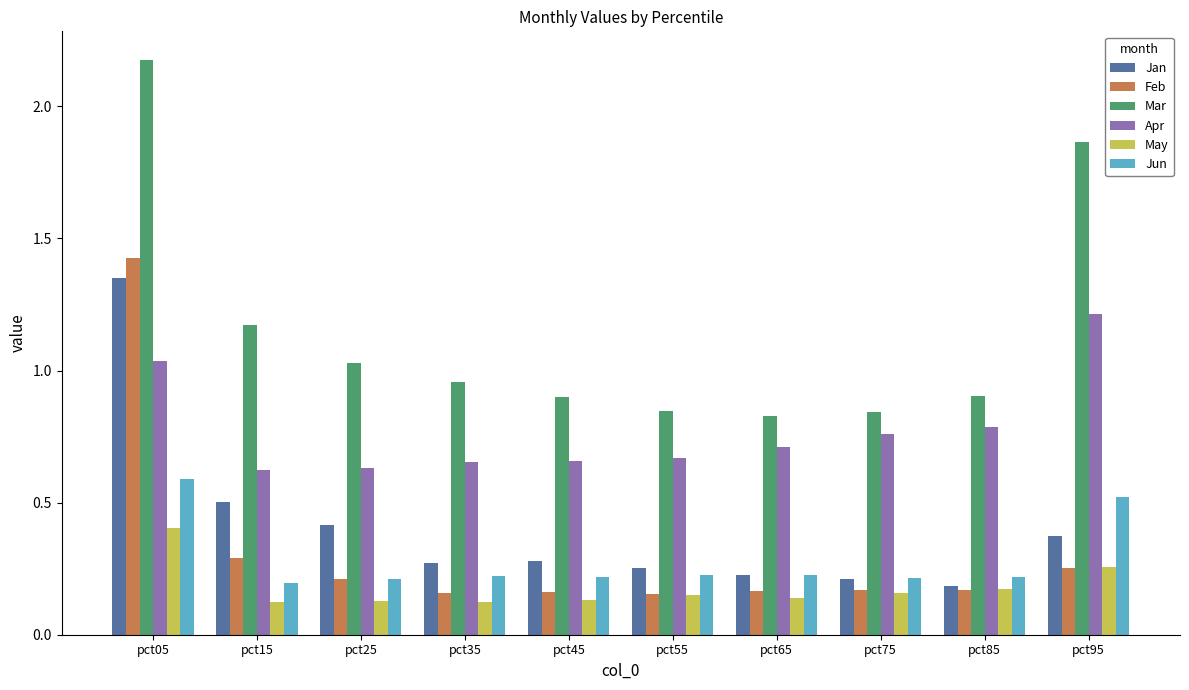

At which category is the sum across all series the highest?

pct05